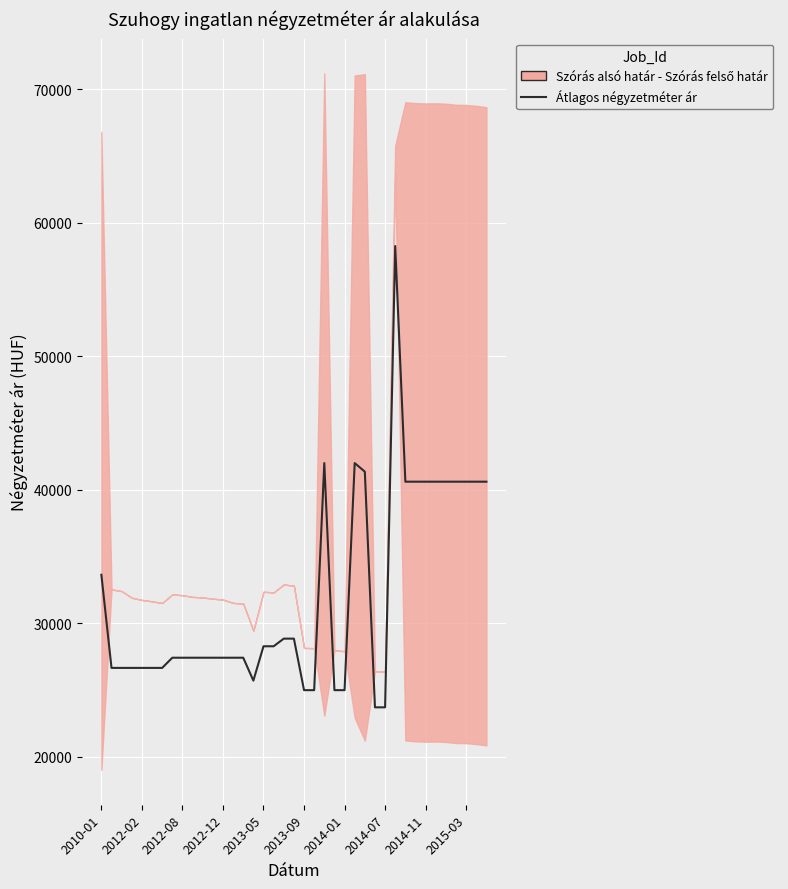

Does the chart display data point markers on the line(s)?

No